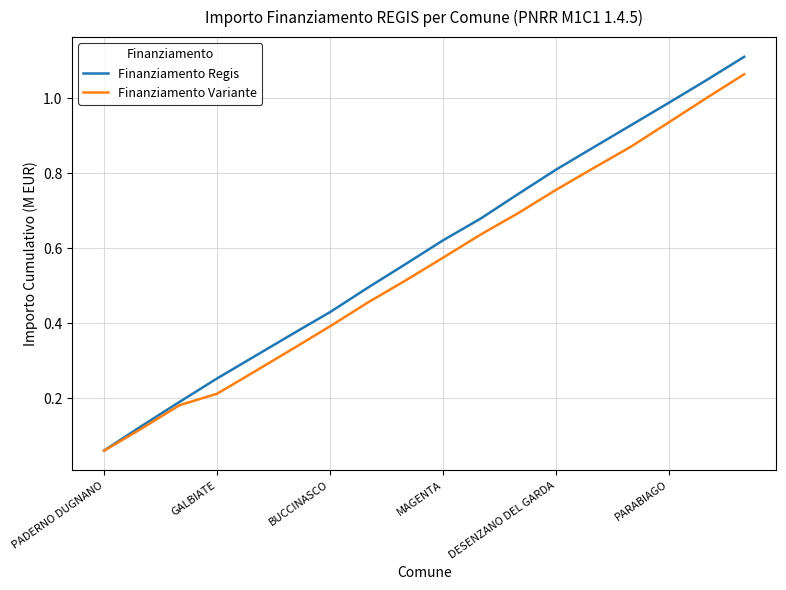

Rank the series by their maximum value, from highest to lowest.

Finanziamento Regis, Finanziamento Variante